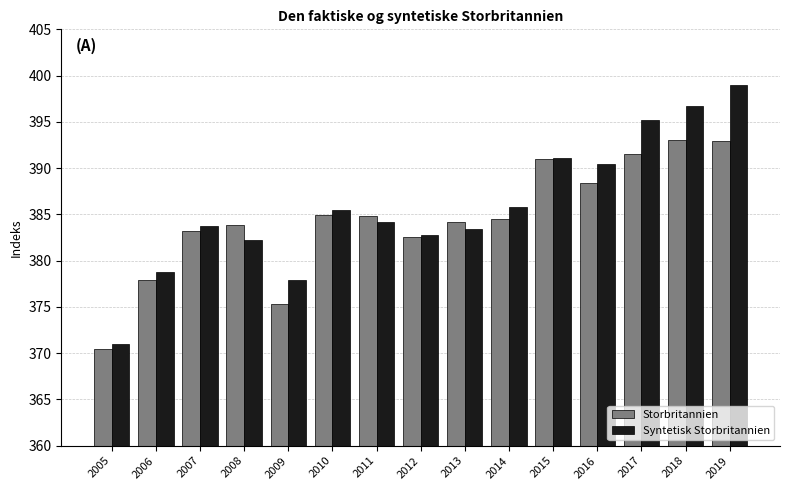

Is it true that Syntetisk Storbritannien equals 398.9 at 2019?

True